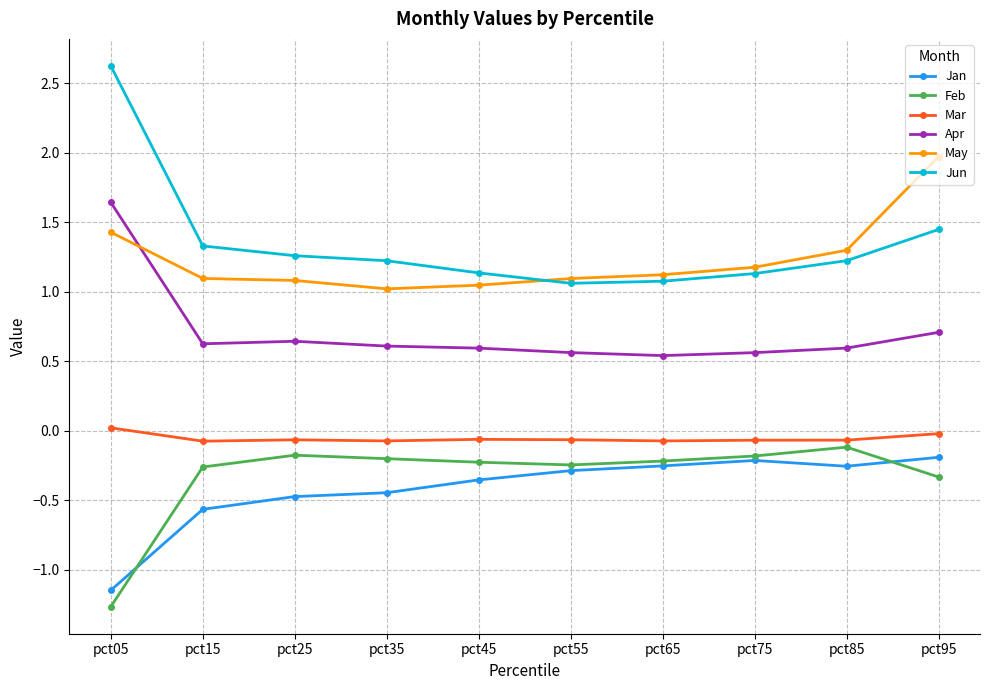

What is the difference between the maximum and second lowest values in the Mar series?

0.1